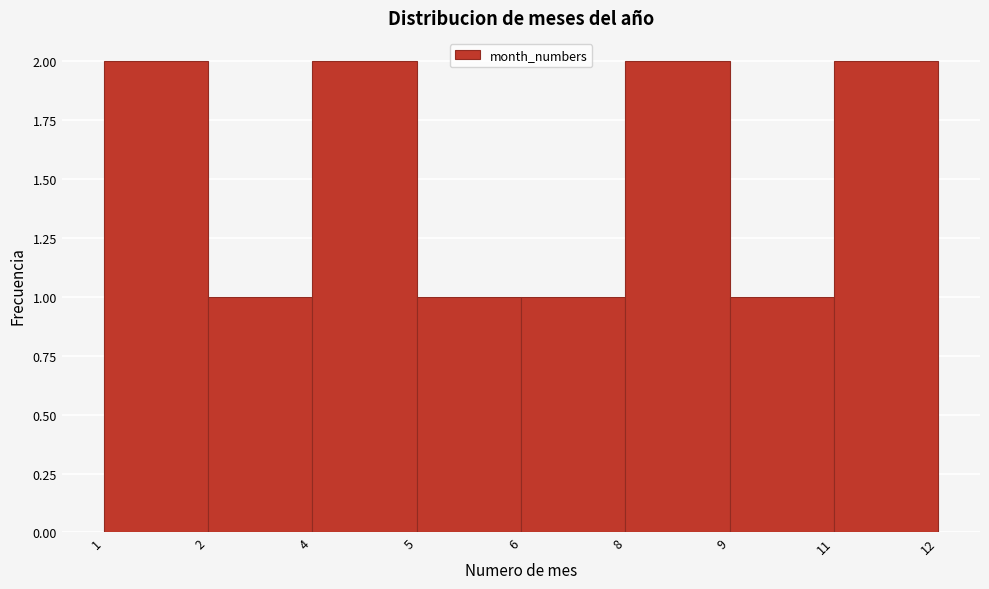

Reading left to right, transcribe all the data shown in this chart.

1=2	2=1	4=2	5=1	6=1	8=2	9=1	11=2